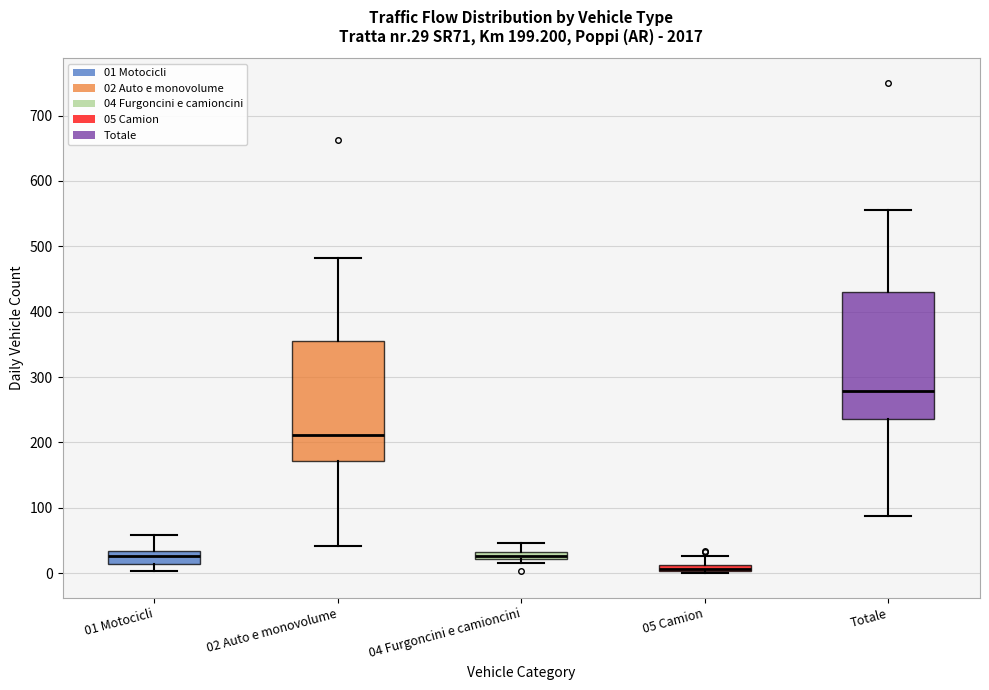

Comparing the boxes themselves (not the whiskers), which one is the tallest?

Totale